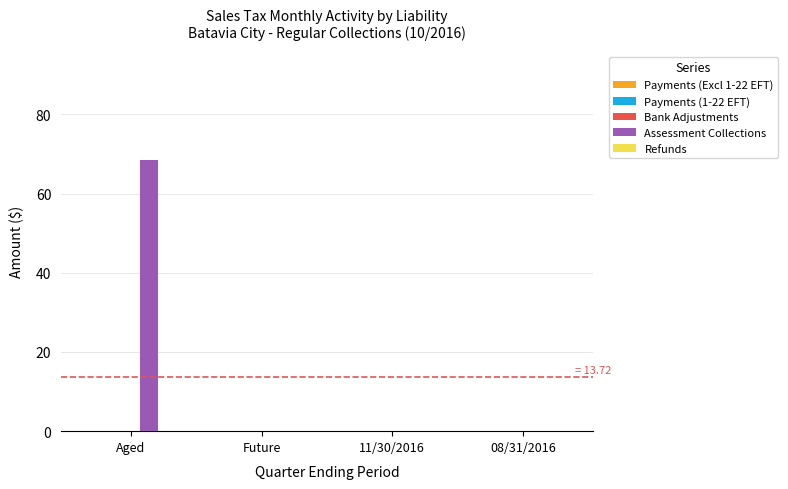

Which has a higher value, Aged or Future?

Aged